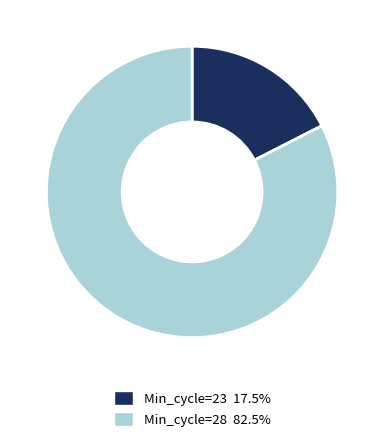

Approximately how many times larger is the value at Min_cycle=28 82.5% compared to Min_cycle=23 17.5%?

4.7